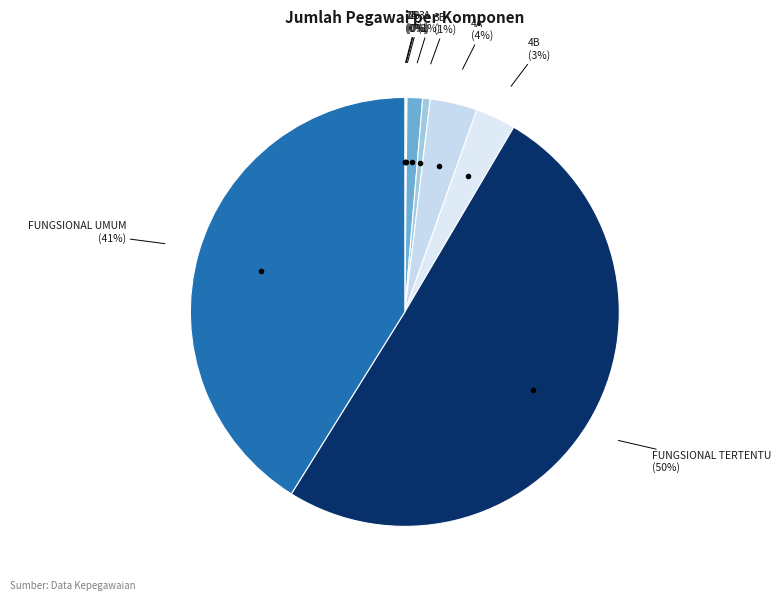

How many segments does this pie chart have?

9